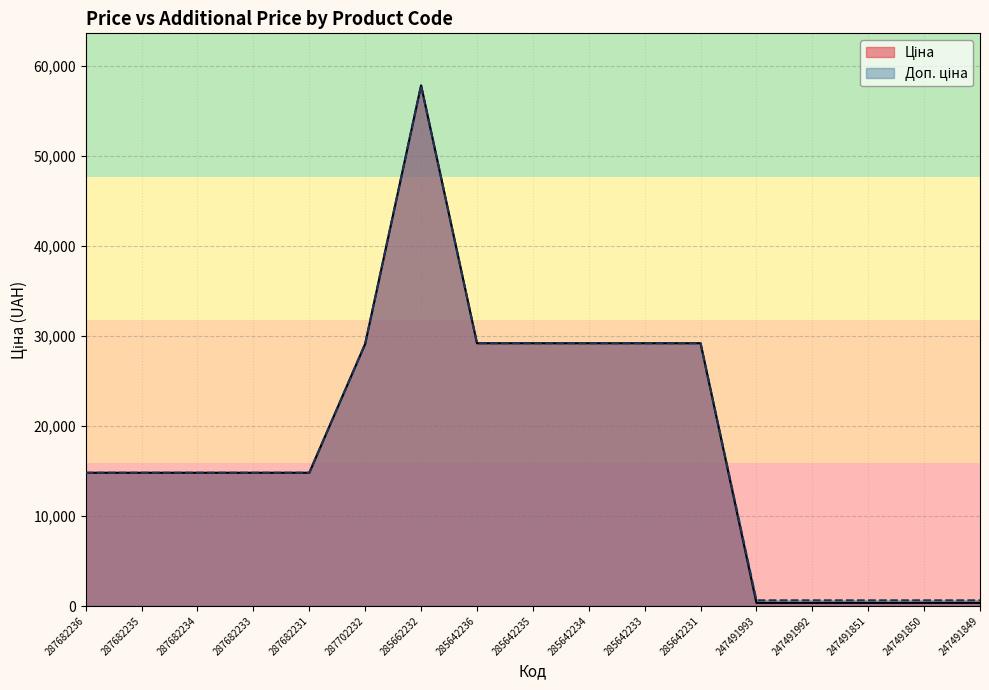

What is the difference between the maximum and second lowest values in the Ціна series?

57480.6